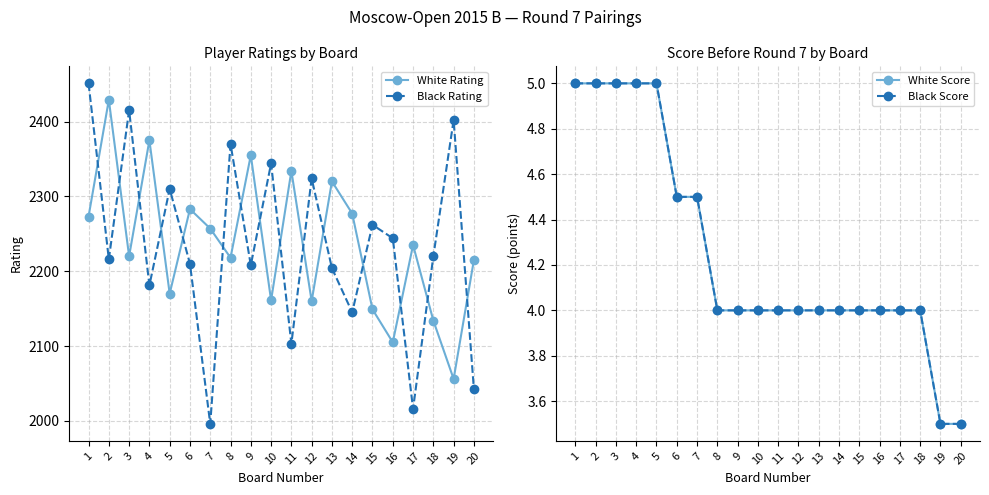

Is it true that Black Score equals 5.0 at 2?

True